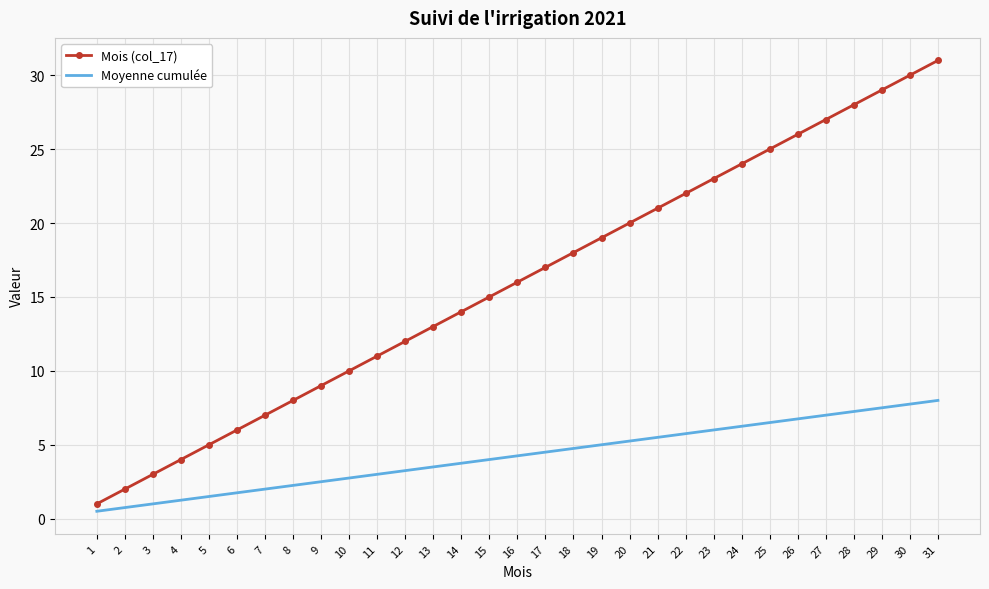

True or false: Mois (col_17) has a value of 12.0 at 12.

True